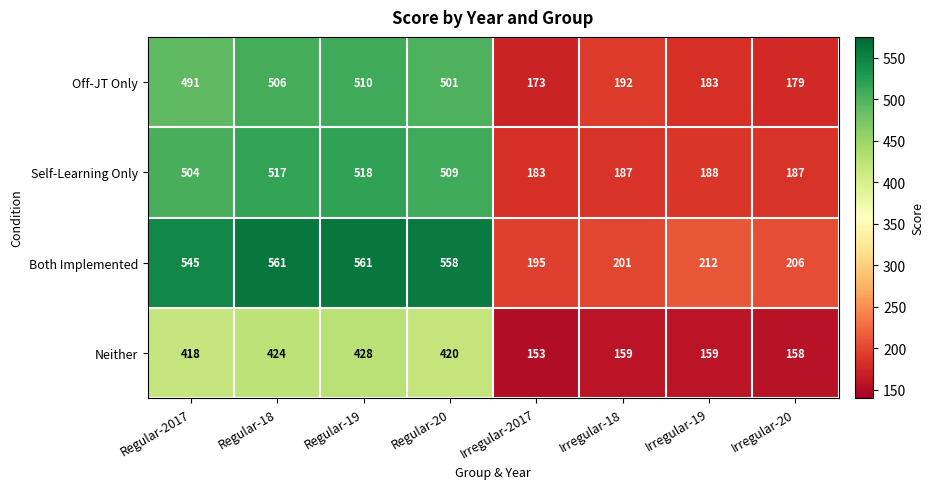

Is it true that Both Implemented equals 44 at Irregular-20?

False